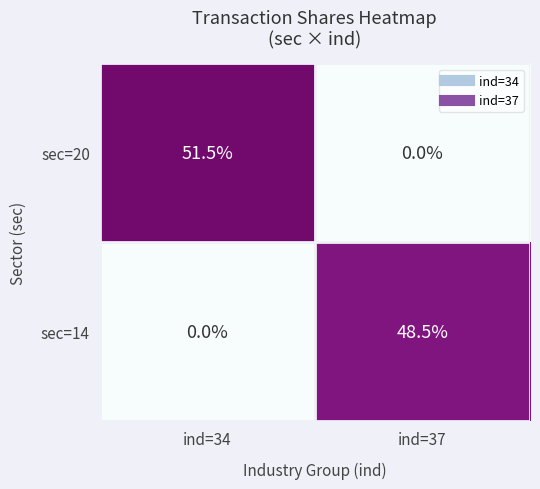

Is the value of sec=20 at ind=34 greater than the value of sec=14 at ind=37?

Yes